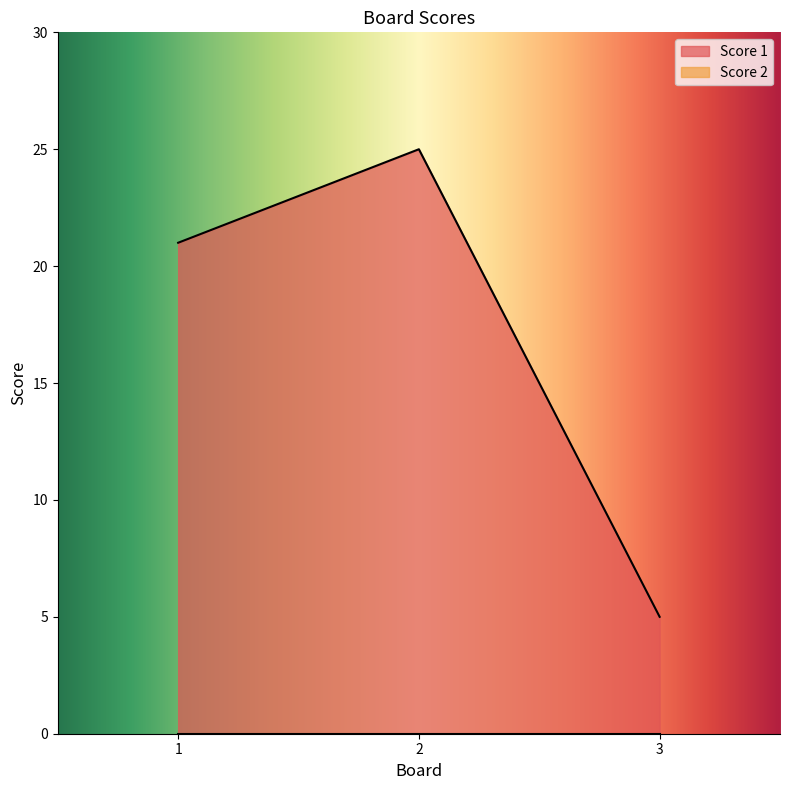

Reading right to left, extract all data points from this chart.

3=5	2=25	1=21